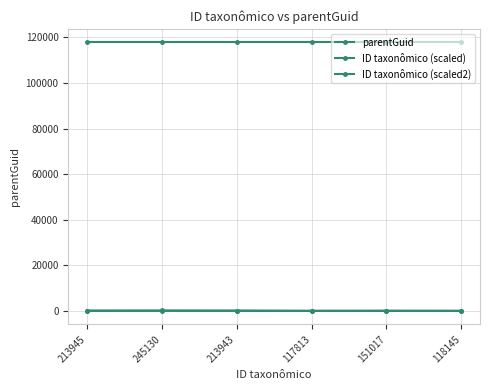

Which series changed the most between 213943 and 117813?

ID taxonômico (scaled)